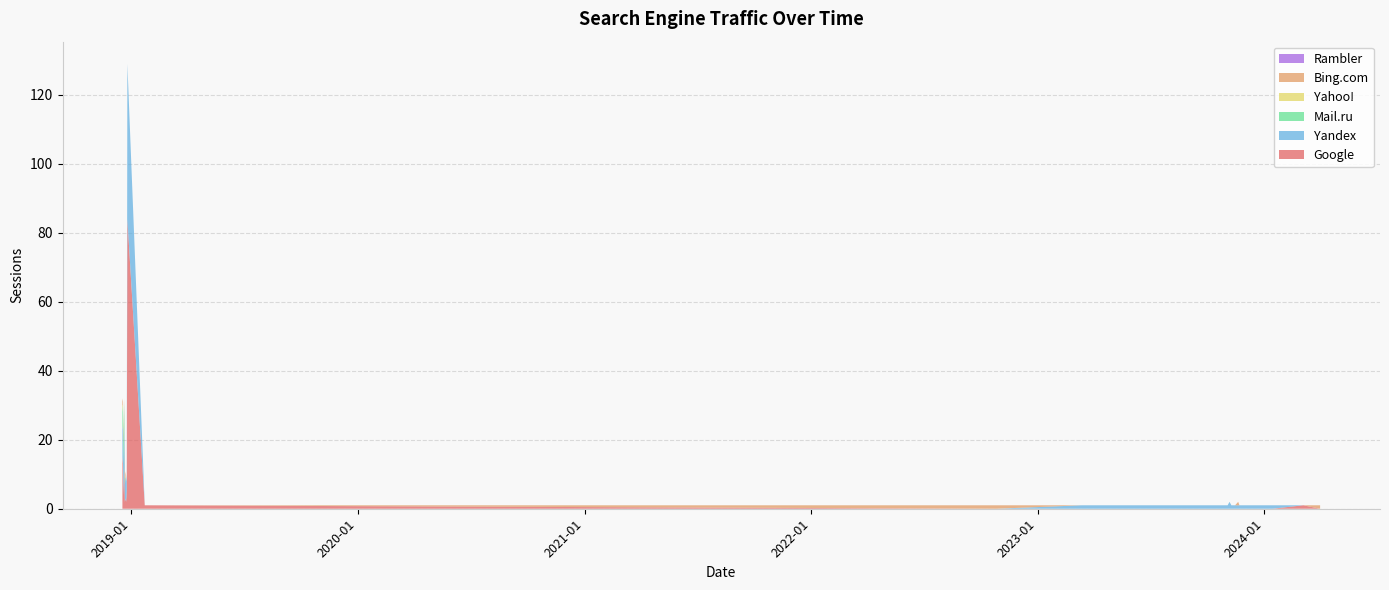

Reading left to right, extract all data points from this chart.

Google: 0=15	1=13	2=4	3=12	4=2	5=3	6=2	7=5	8=84	9=1	10=0	11=0	12=0	13=0	14=0	15=0	16=0	17=0	18=0	19=0	20=0	21=0	22=0	23=0	24=0	25=0	26=0	27=0	28=0	29=0	30=0	31=0	32=0	33=0	34=0	35=0	36=0	37=0	38=1	39=0
Yandex: 0=8	1=11	2=9	3=12	4=5	5=6	6=6	7=5	8=45	9=0	10=0	11=0	12=1	13=1	14=1	15=1	16=1	17=1	18=1	19=1	20=1	21=1	22=1	23=1	24=1	25=1	26=1	27=1	28=1	29=2	30=1	31=1	32=1	33=1	34=1	35=1	36=1	37=1	38=0	39=0
Mail.ru: 0=5	1=6	2=6	3=7	4=2	5=0	6=0	7=0	8=0	9=0	10=0	11=0	12=0	13=0	14=0	15=0	16=0	17=0	18=0	19=0	20=0	21=0	22=0	23=0	24=0	25=0	26=0	27=0	28=0	29=0	30=0	31=0	32=0	33=0	34=0	35=0	36=0	37=0	38=0	39=0
Yahoo!: 0=2	1=0	2=0	3=0	4=1	5=0	6=0	7=0	8=0	9=0	10=0	11=0	12=0	13=0	14=0	15=0	16=0	17=0	18=0	19=0	20=0	21=0	22=0	23=0	24=0	25=0	26=0	27=0	28=0	29=0	30=0	31=0	32=0	33=0	34=0	35=0	36=0	37=0	38=0	39=0
Bing.com: 0=2	1=1	2=2	3=1	4=1	5=1	6=0	7=0	8=0	9=0	10=1	11=1	12=0	13=0	14=0	15=0	16=0	17=0	18=0	19=0	20=0	21=0	22=0	23=0	24=0	25=0	26=0	27=0	28=0	29=0	30=0	31=0	32=0	33=1	34=0	35=0	36=0	37=0	38=0	39=1
Rambler: 0=0	1=0	2=0	3=0	4=0	5=0	6=0	7=0	8=0	9=0	10=0	11=0	12=0	13=0	14=0	15=0	16=0	17=0	18=0	19=0	20=0	21=0	22=0	23=0	24=0	25=0	26=0	27=0	28=0	29=0	30=0	31=0	32=0	33=0	34=0	35=0	36=0	37=0	38=0	39=0